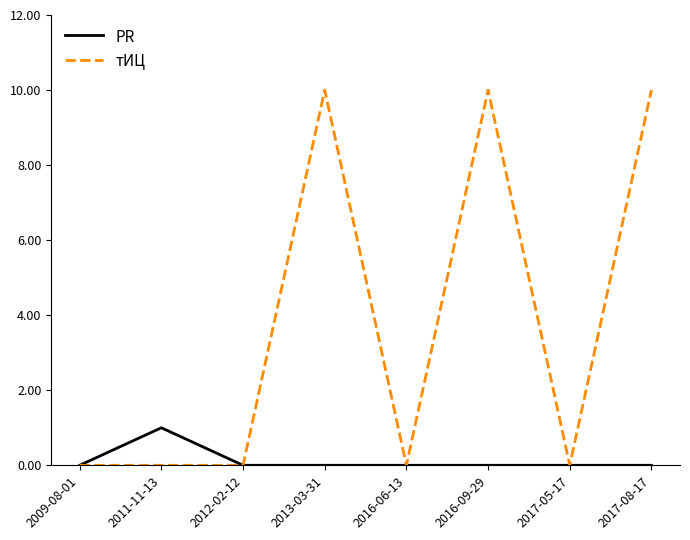

The value of PR at 2013-03-31 is 0. True or false?

True